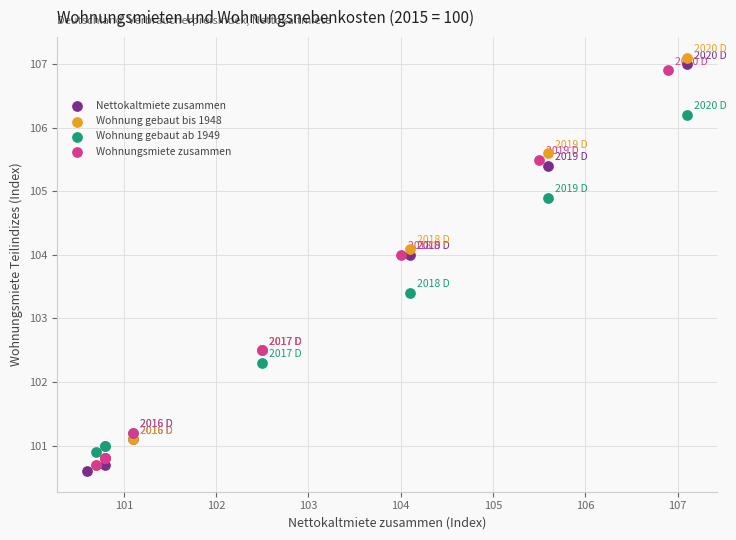

Which series reaches the maximum Y coordinate?

Wohnung gebaut bis 1948